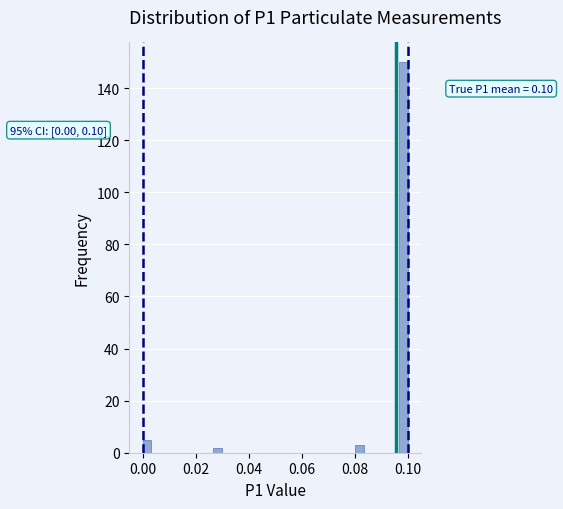

Around what value on the x-axis is the tallest bar? Give the approximate position of its centre, as read against the axis.

0.098